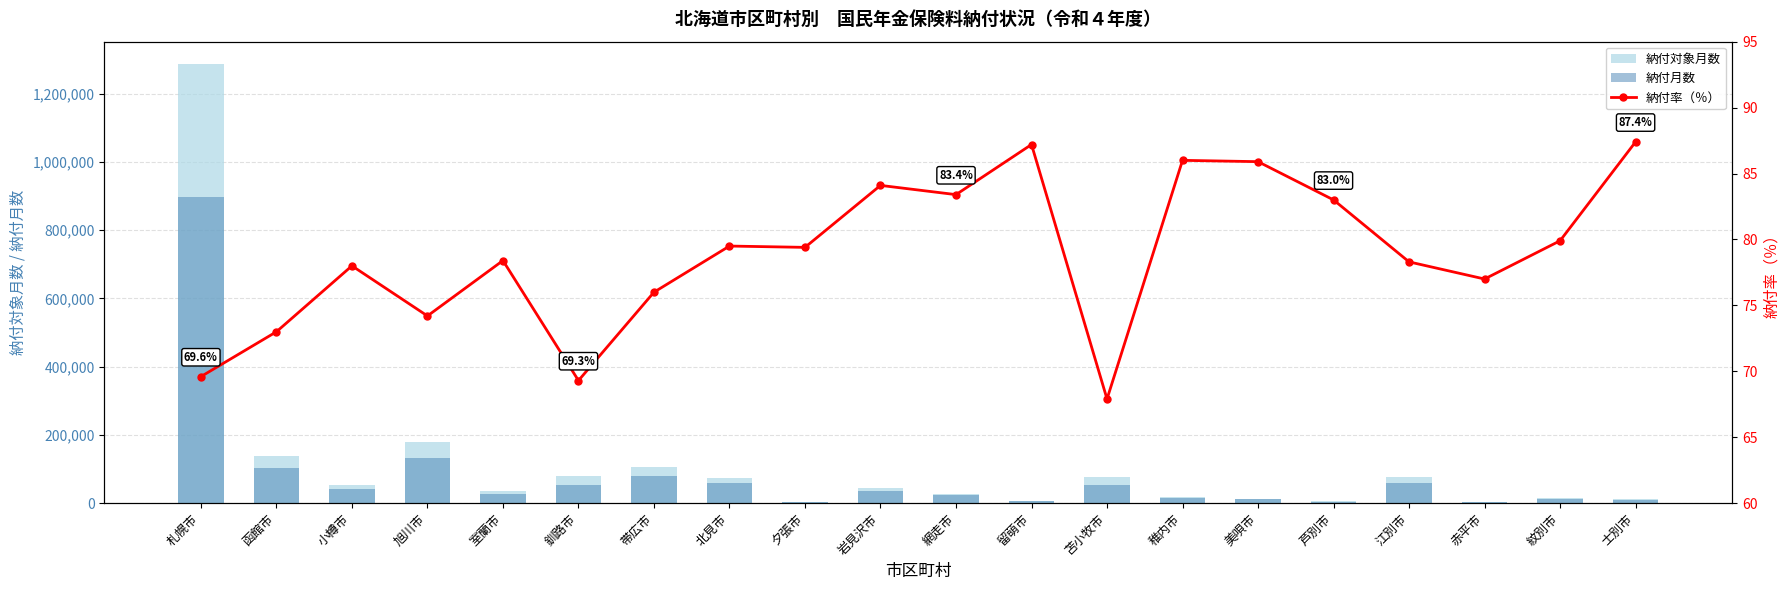

What is the average value of the 納付率（％） series?

78.9